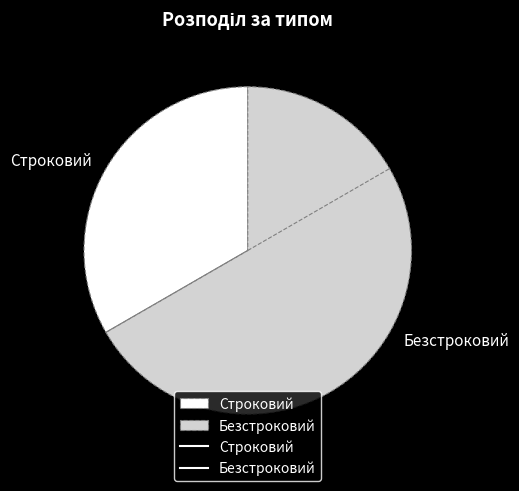

The Безстроковий slice represents 75% of the pie. True or false?

False